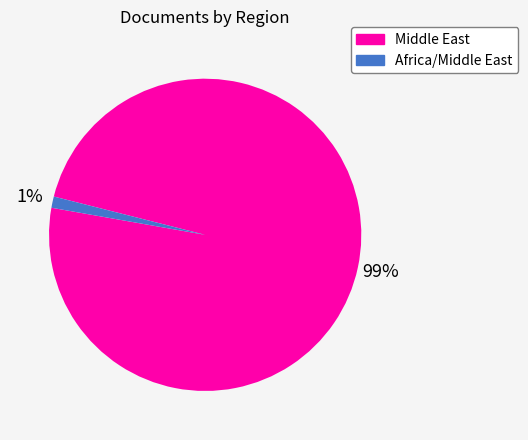

How many slices are in this pie chart?

2